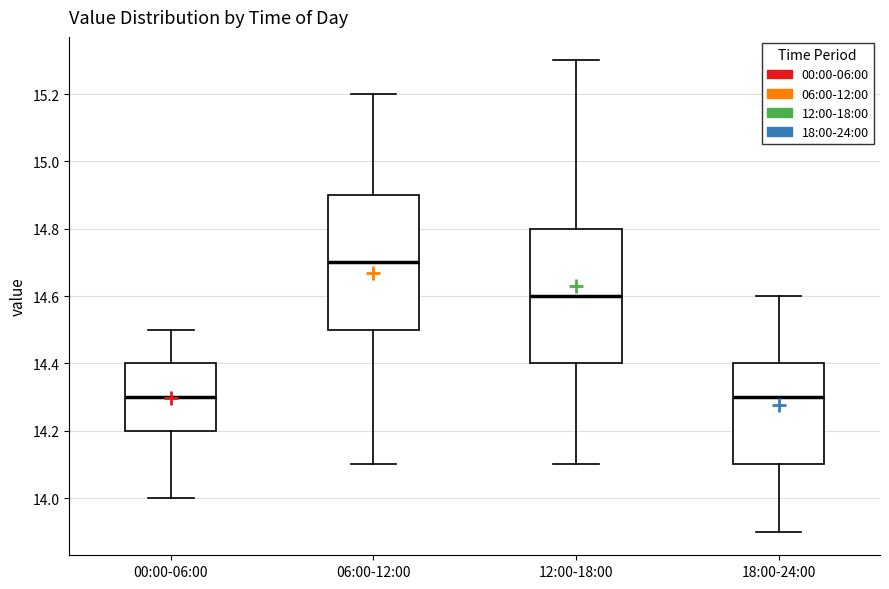

Reading left to right, transcribe this box plot: for each box, give where its median line is, the range the box spans, and where its two whiskers end, as read against the y-axis. The values are not printed on the chart, so give them approximately, as read against the axis.

00:00-06:00: median 14.3, box 14.2 to 14.4, whiskers 14.0 to 14.5
06:00-12:00: median 14.7, box 14.5 to 14.9, whiskers 14.1 to 15.2
12:00-18:00: median 14.6, box 14.4 to 14.8, whiskers 14.1 to 15.3
18:00-24:00: median 14.3, box 14.1 to 14.4, whiskers 13.9 to 14.6